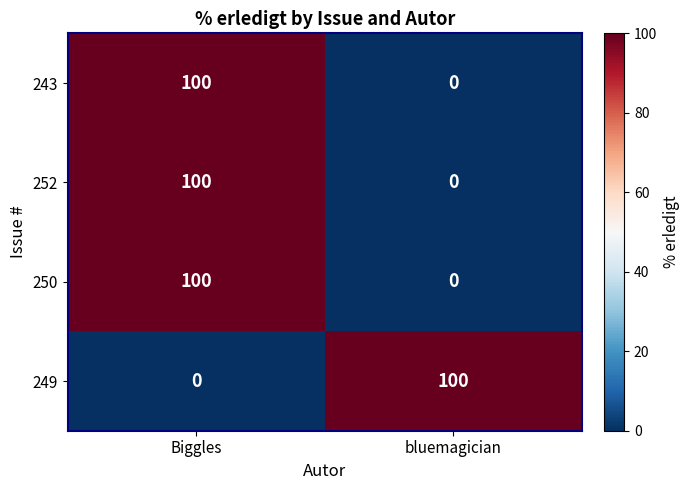

The value of 243 at bluemagician is 31. True or false?

False